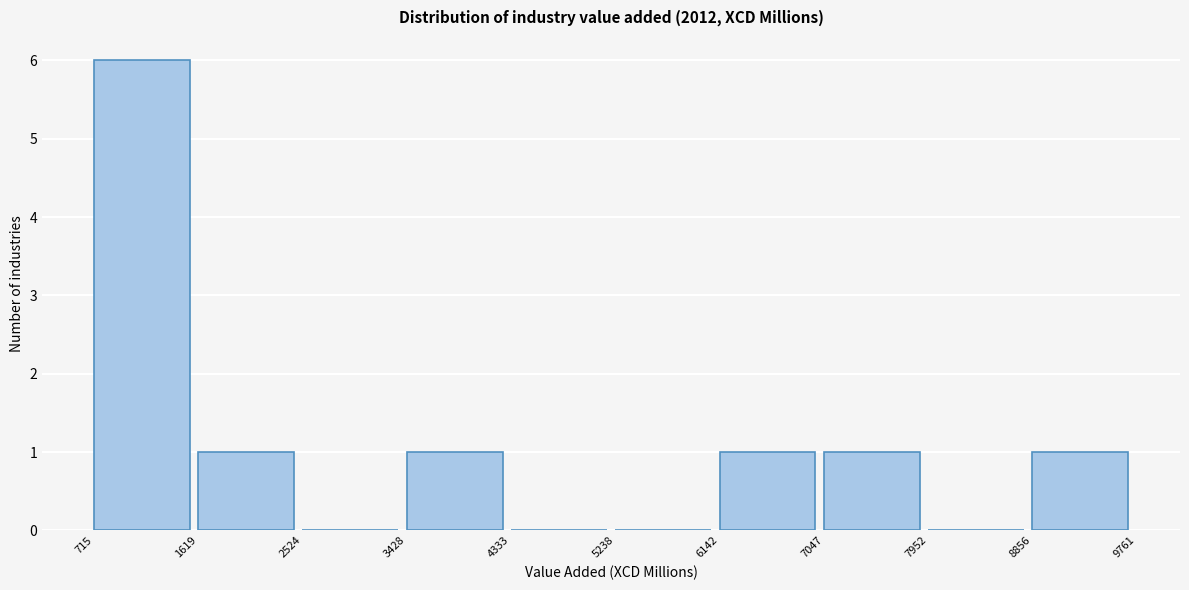

Which range on the x-axis has the tallest bar?

715 to 1619